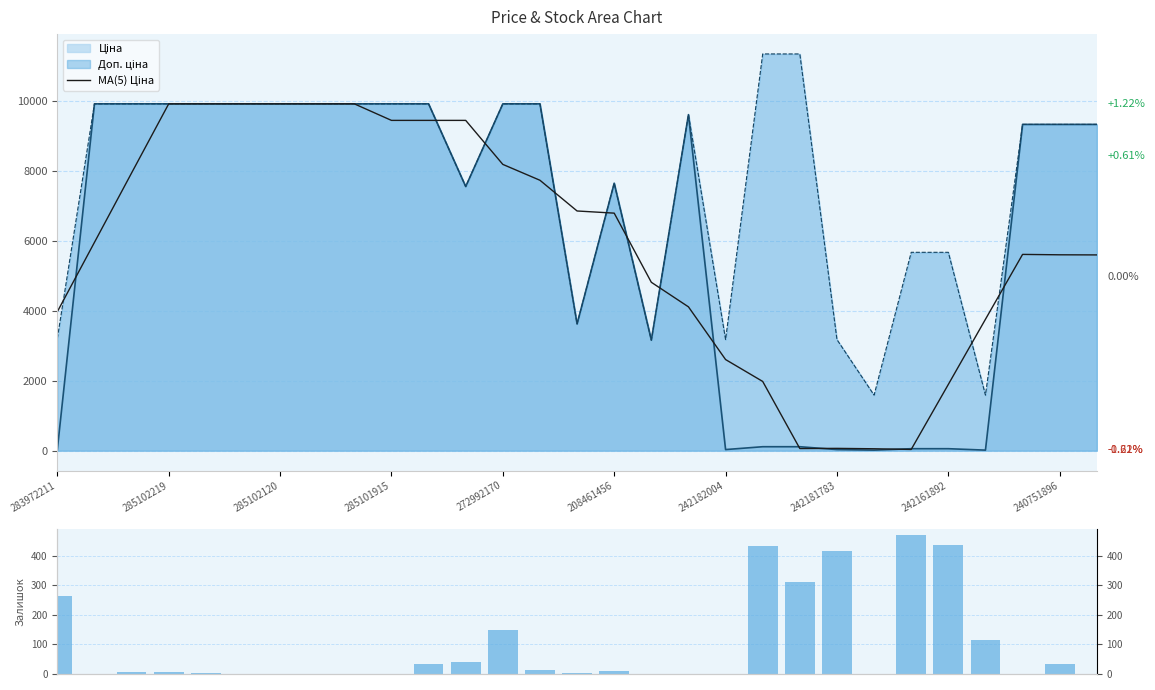

At which label is MA(5) Ціна closest to 4971?

16